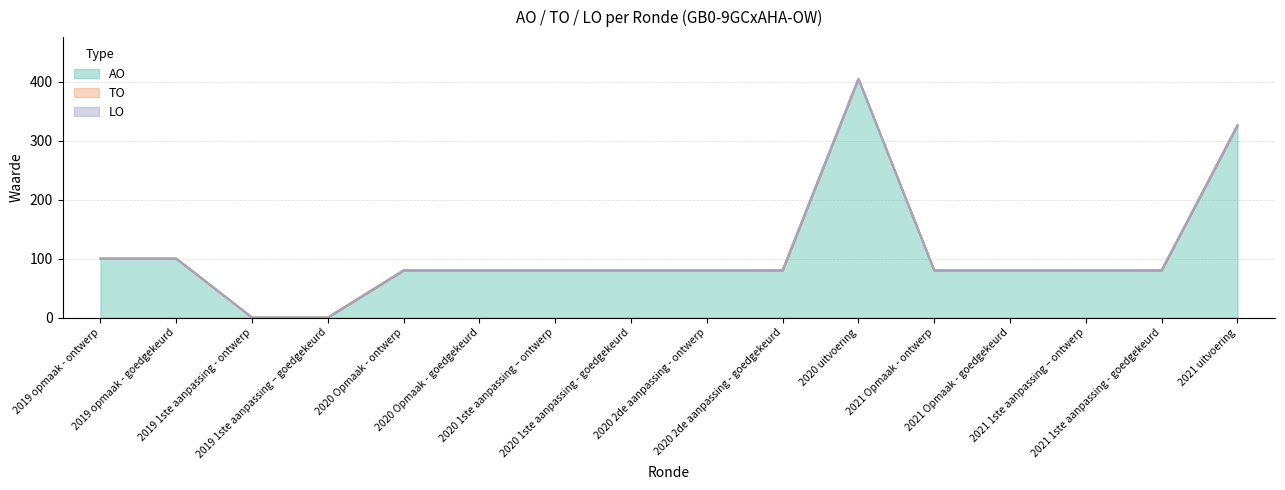

What is the total value across all series at 2020 1ste aanpassing - goedgekeurd?

80